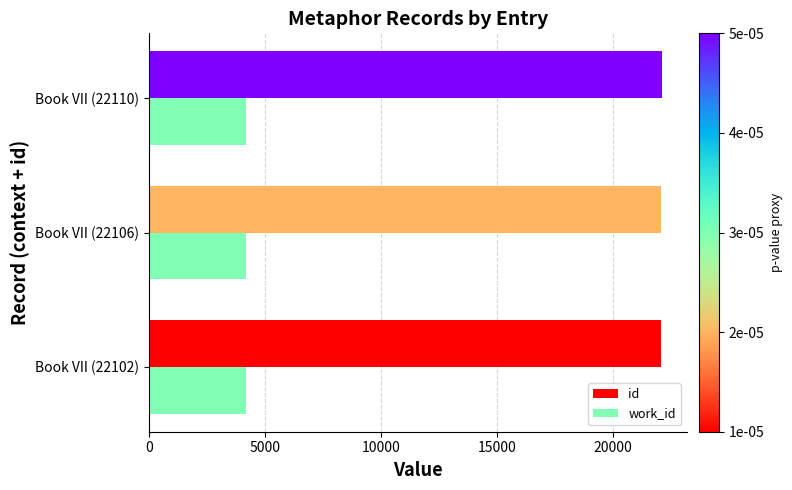

List the series in order of their peak value, lowest first.

work_id, id